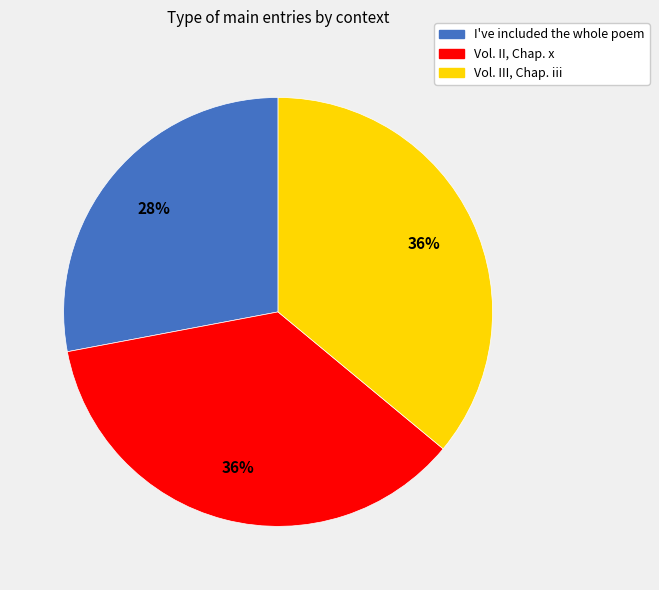

Approximately how many times larger is the value at Vol. III, Chap. iii compared to Vol. II, Chap. x?

1.0